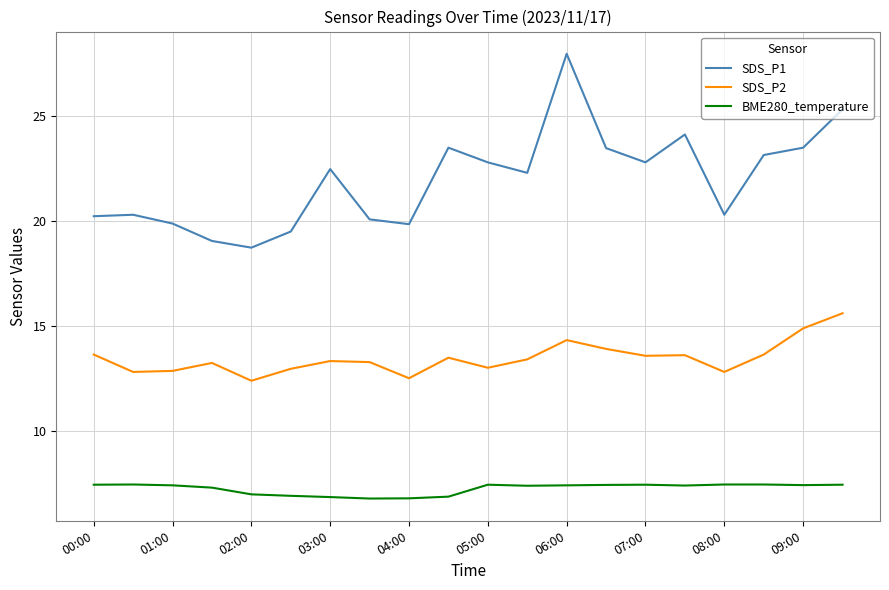

What is the minimum value shown in the chart?

6.8